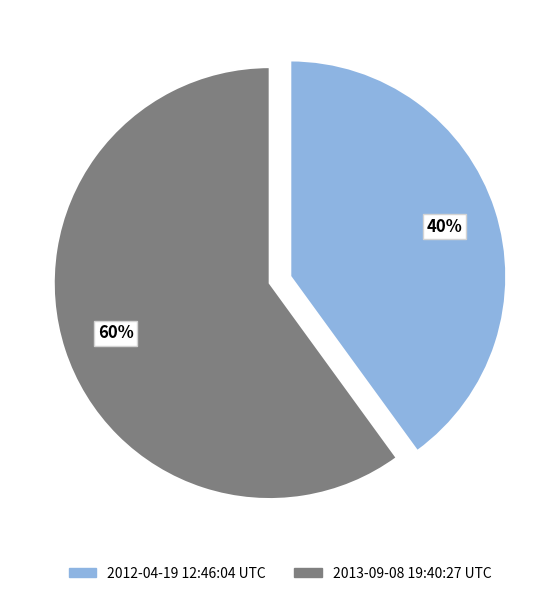

Count the number of slices in the pie.

2